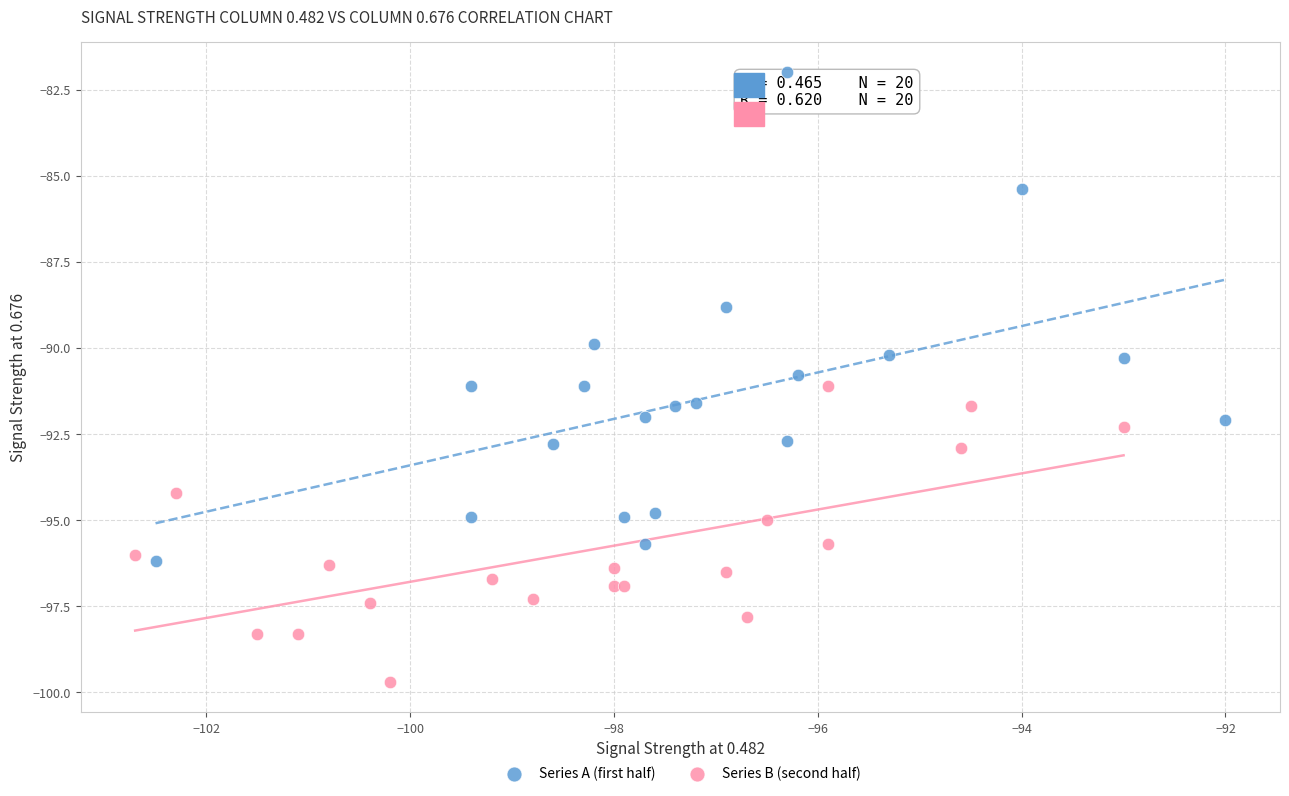

Which series has the largest Y range (max minus min)?

Series A (first half)